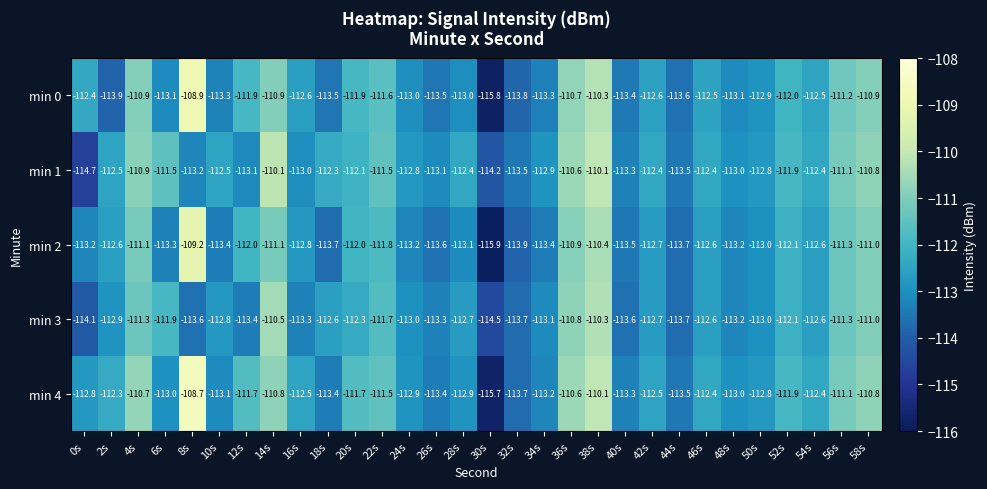

Where does the min 0 series first go above -112?

4s